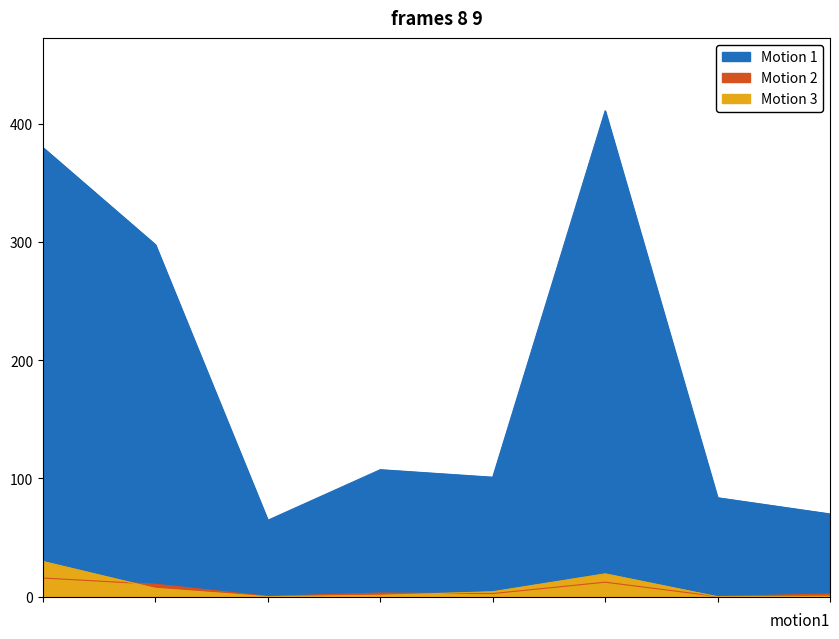

Is the value of Motion 3 at Люля-кебаб greater than the value of Motion 1 at Каша гречневая?

No